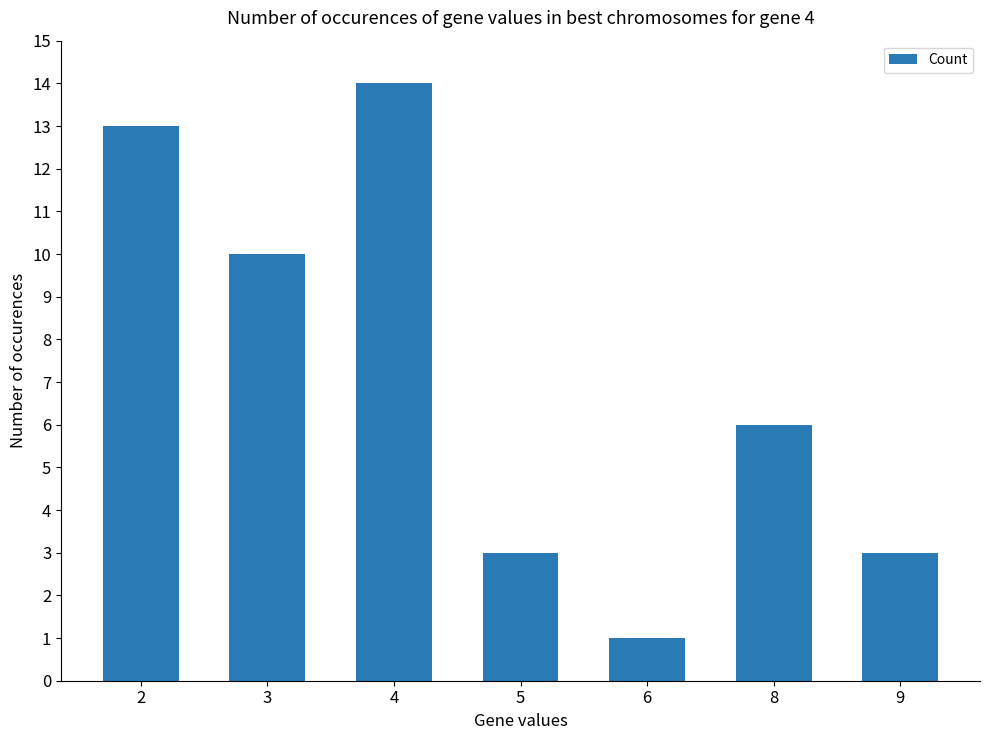

Is it true that the value at 5 is 3?

True